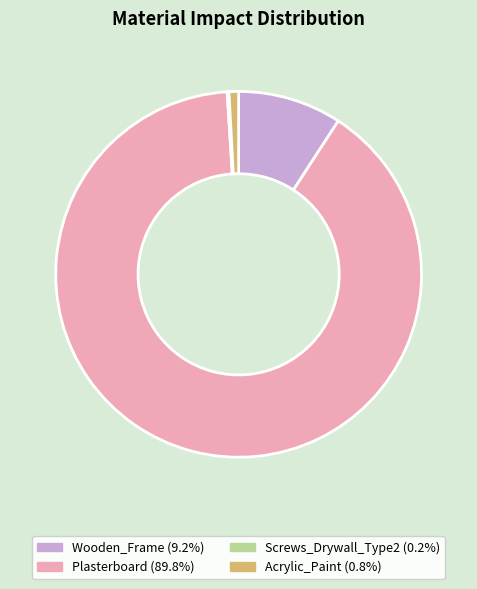

Is there a majority slice in this chart?

Yes